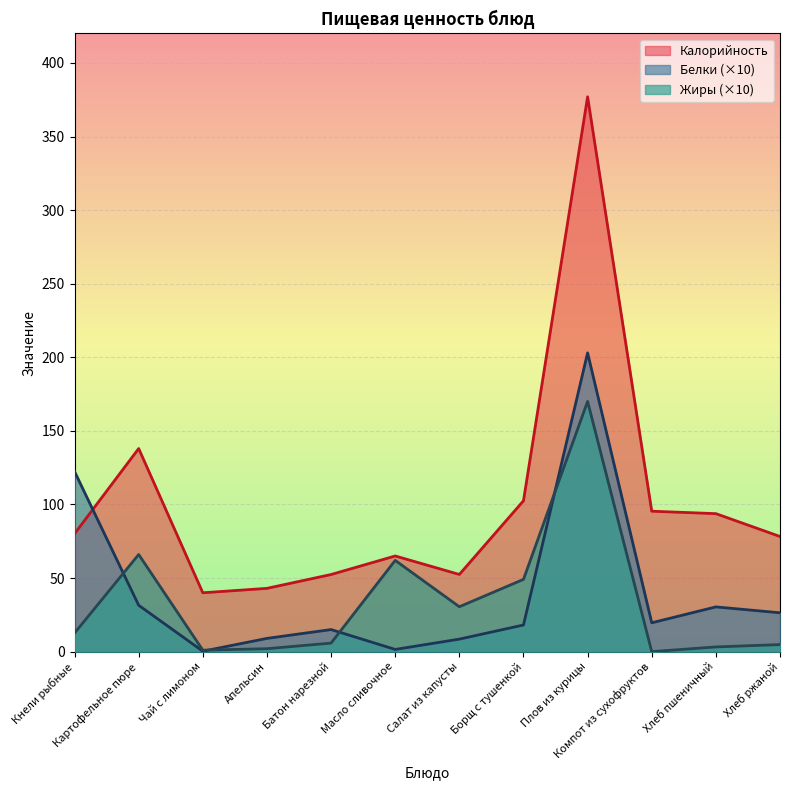

Which series has the largest total across all categories?

Калорийность